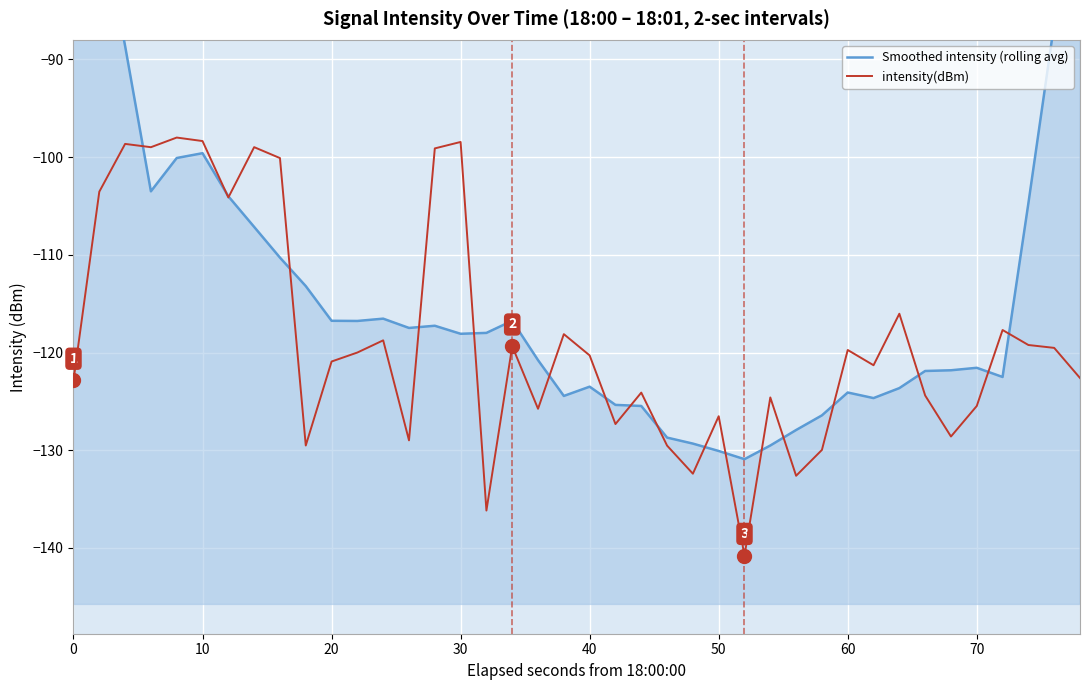

True or false: intensity(dBm) has a value of -122.8 at 0.

True